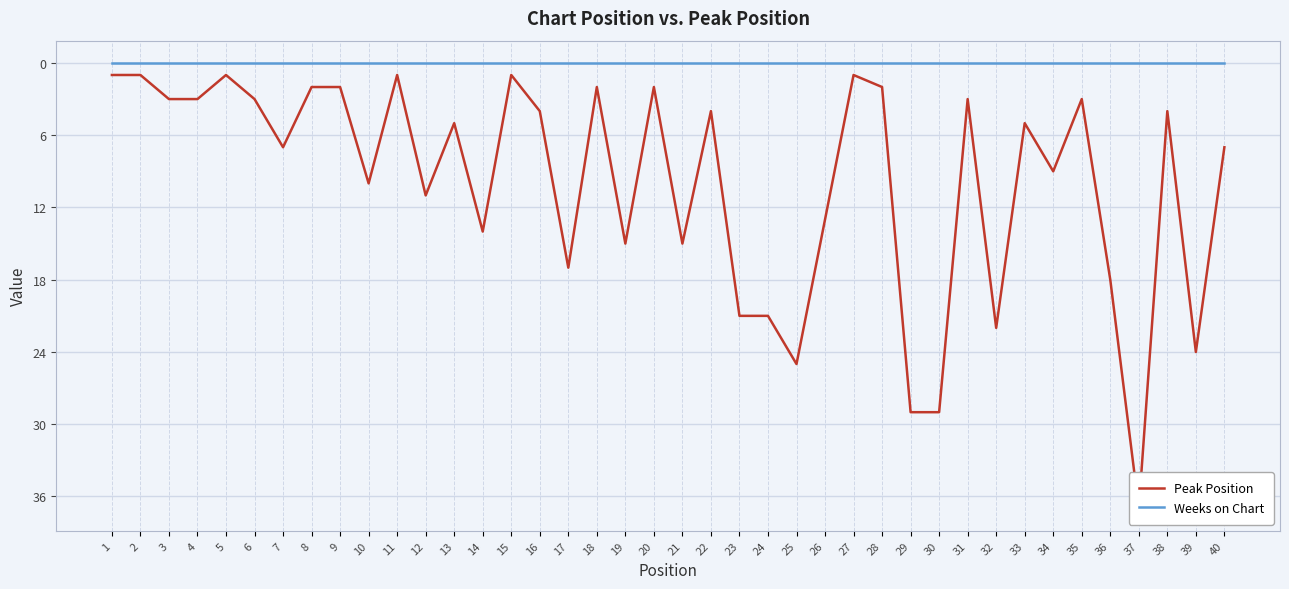

Rank the series by their average value, from highest to lowest.

Peak Position, Weeks on Chart